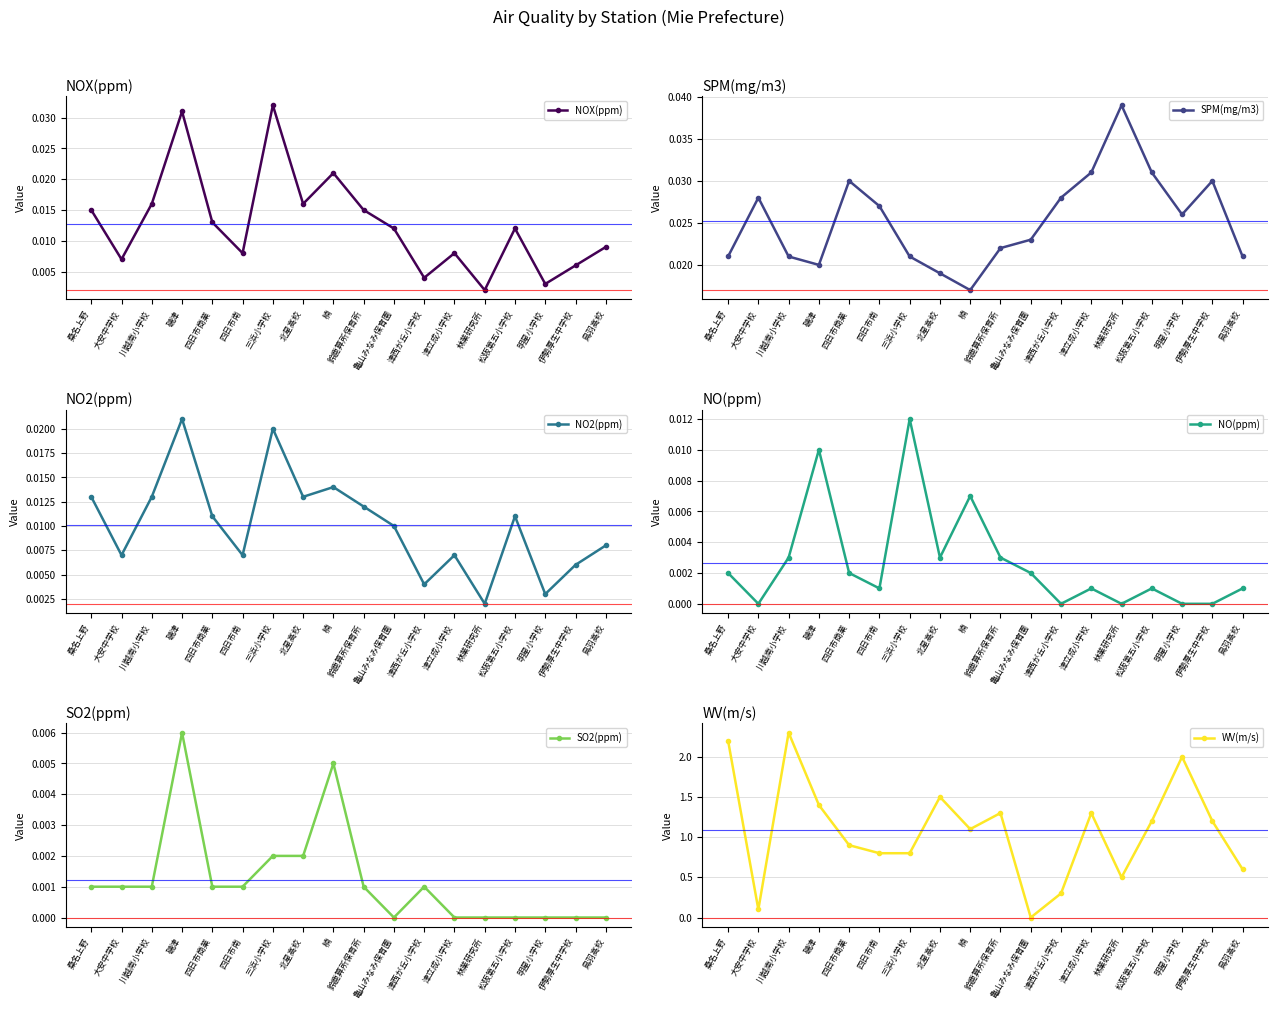

How many distinct data groups are displayed?

6